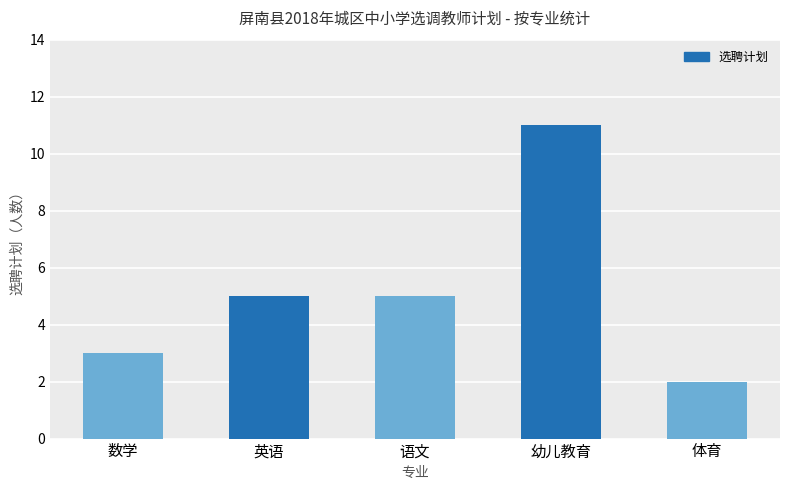

The value at 语文 is 7. True or false?

False